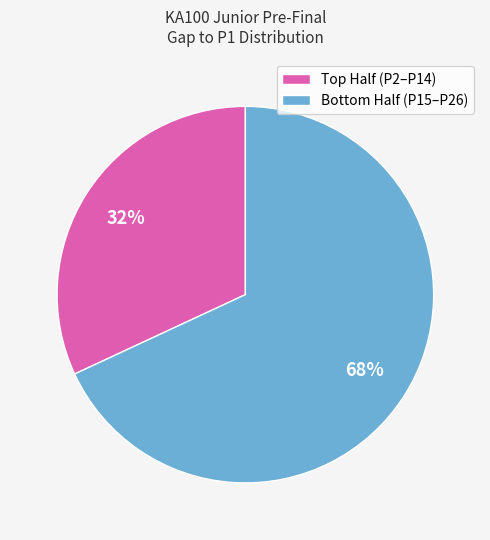

To the nearest percent, what is the average slice percentage?

50%